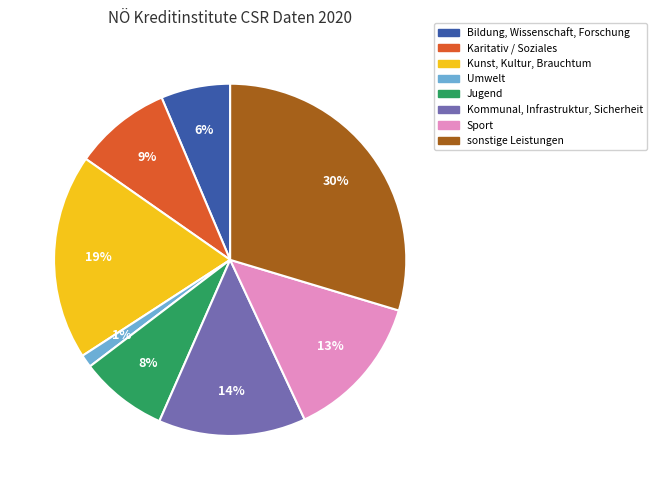

To the nearest percent, what percentage of the pie is Bildung, Wissenschaft, Forschung?

6%